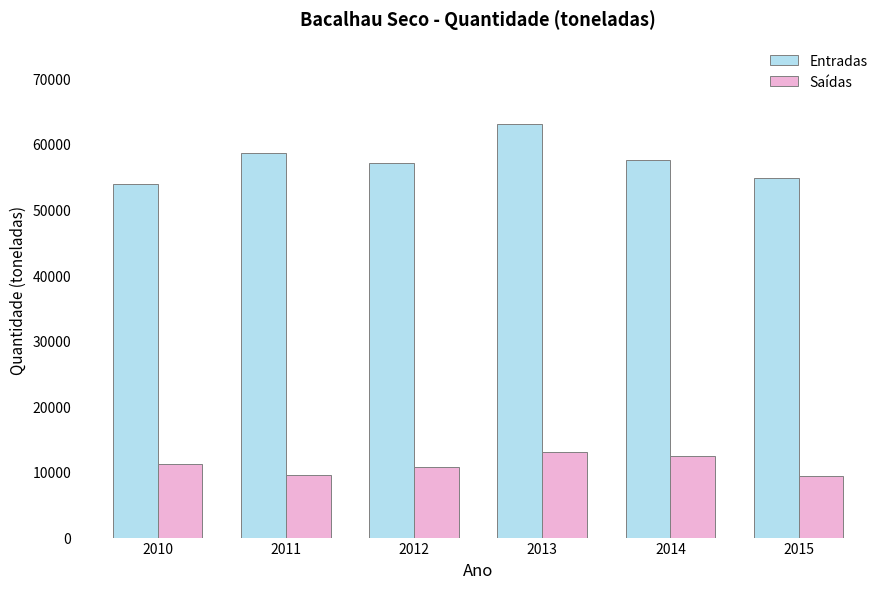

What is the lowest value of the Entradas series?

53921.2